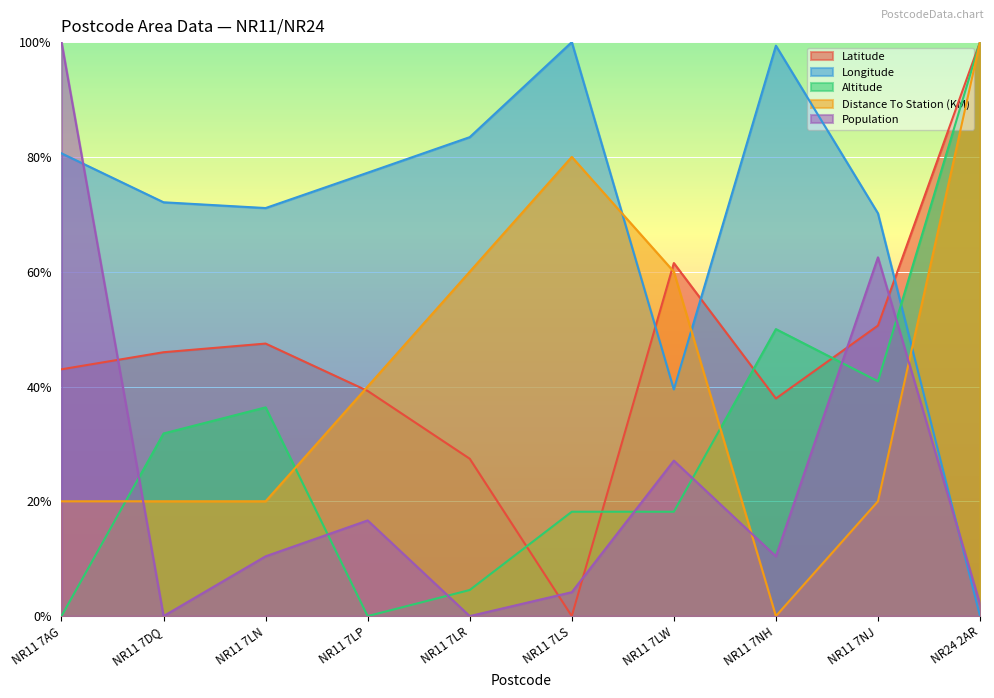

Between NR11 7LN and NR11 7NH, which is larger?

NR11 7LN